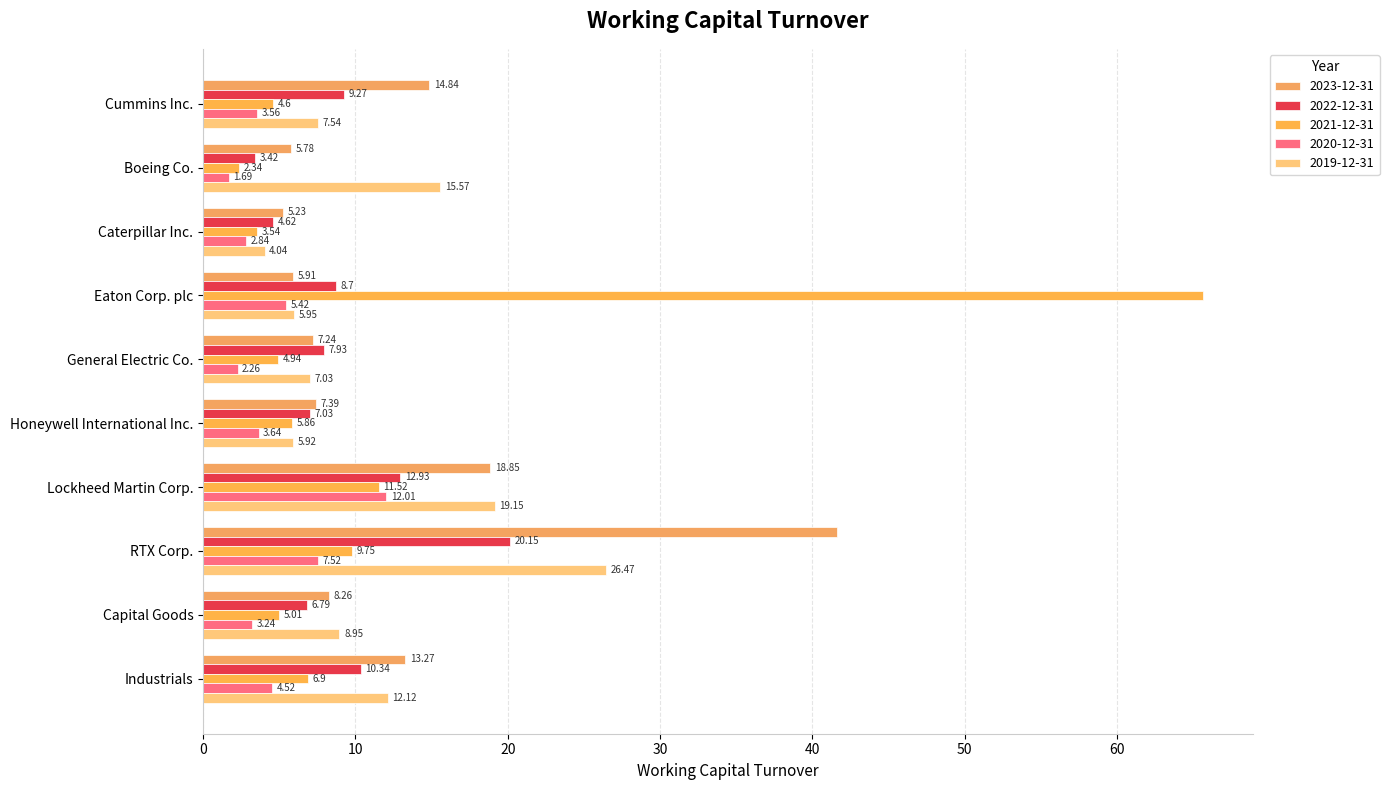

What is the average value of the 2023-12-31 series?

12.8